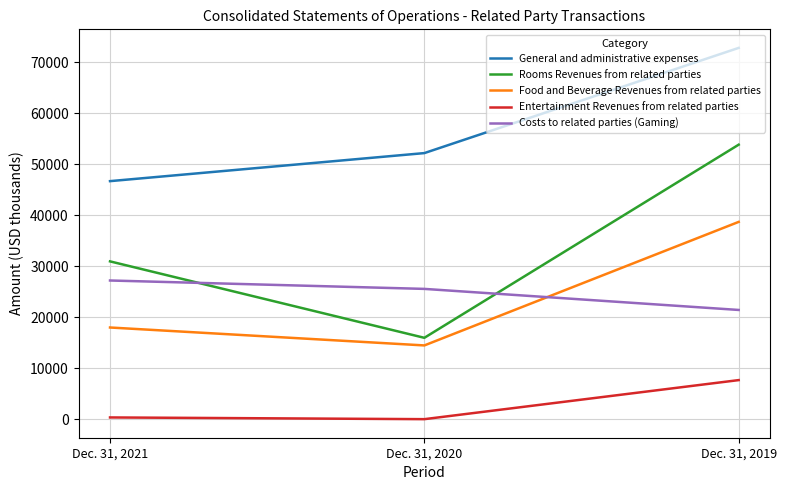

What are all the series names shown in the legend?

General and administrative expenses, Rooms Revenues from related parties, Food and Beverage Revenues from related parties, Entertainment Revenues from related parties, Costs to related parties (Gaming)